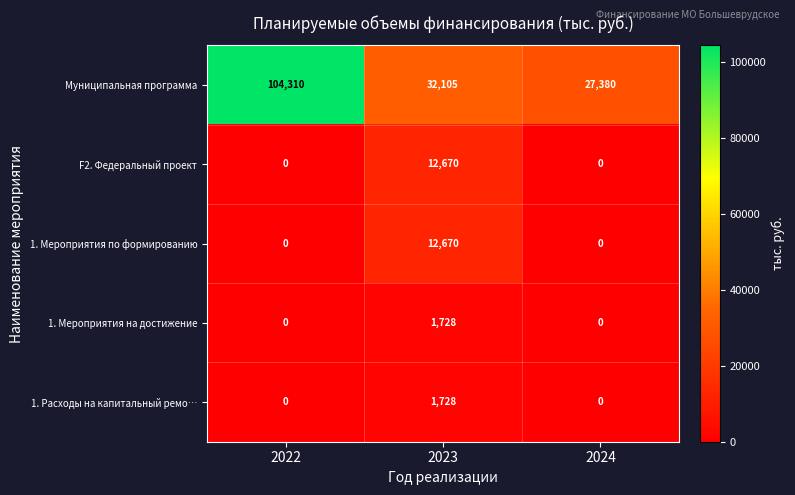

Which series has the largest total across all categories?

Муниципальная программа